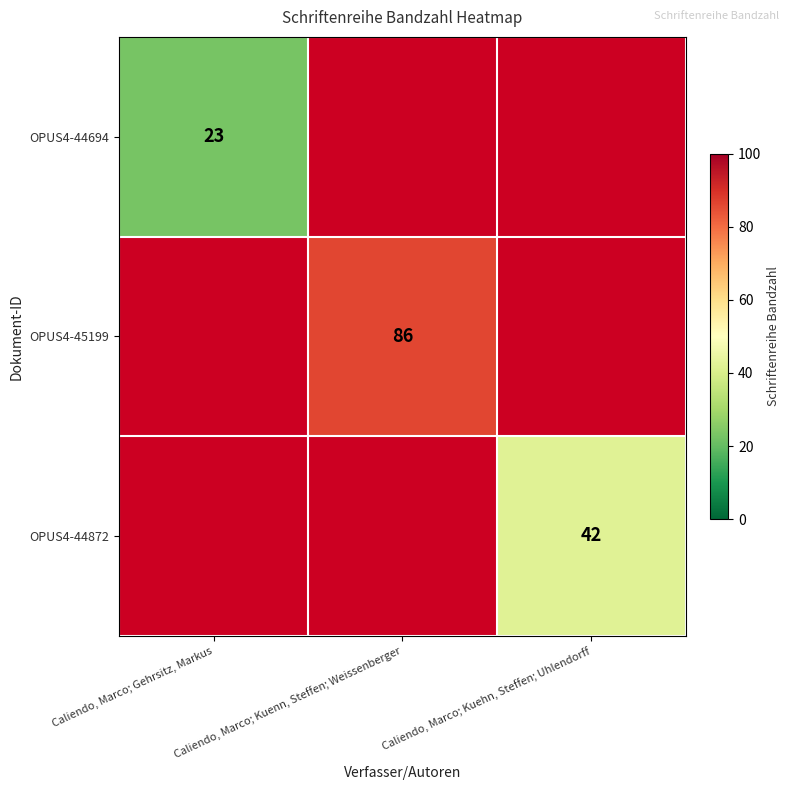

What is the minimum value shown in the chart?

23.0